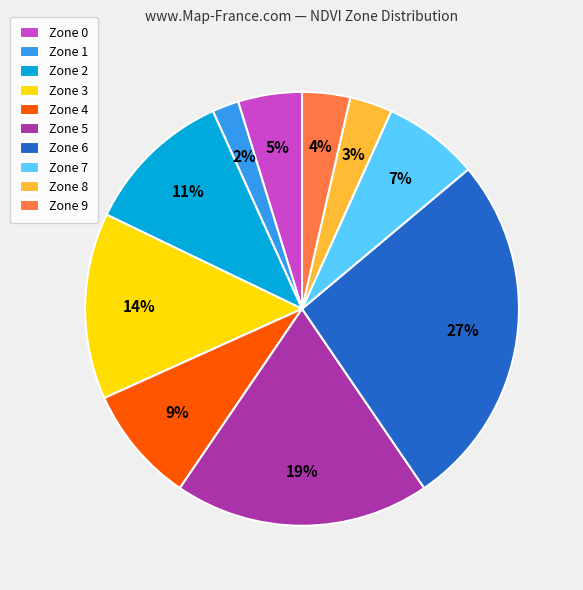

To the nearest percent, what is the combined percentage of Zone 1 and Zone 2?

13%